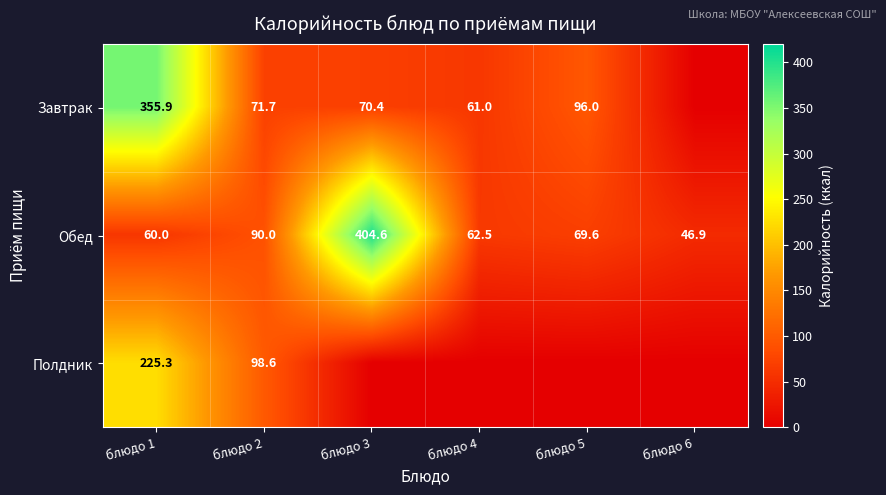

What is the sum of all Обед values?

733.6